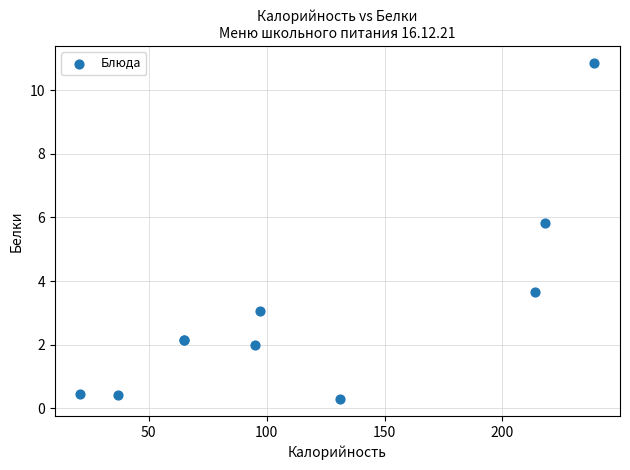

What Y value in the scatter plot is closest to 5?

5.8